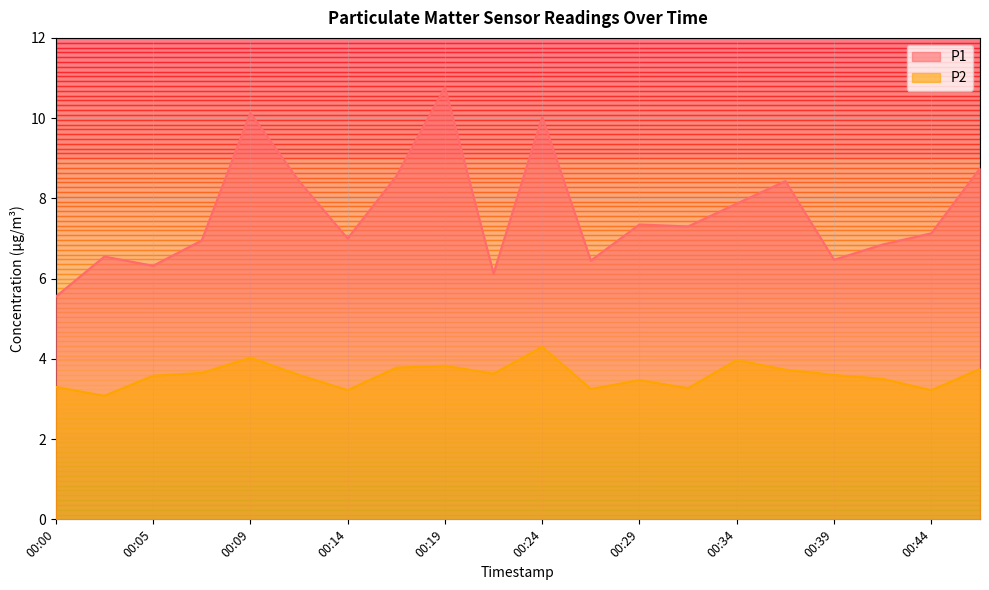

In P1, how many points are lower than both neighbors (excluding endpoints)?

6